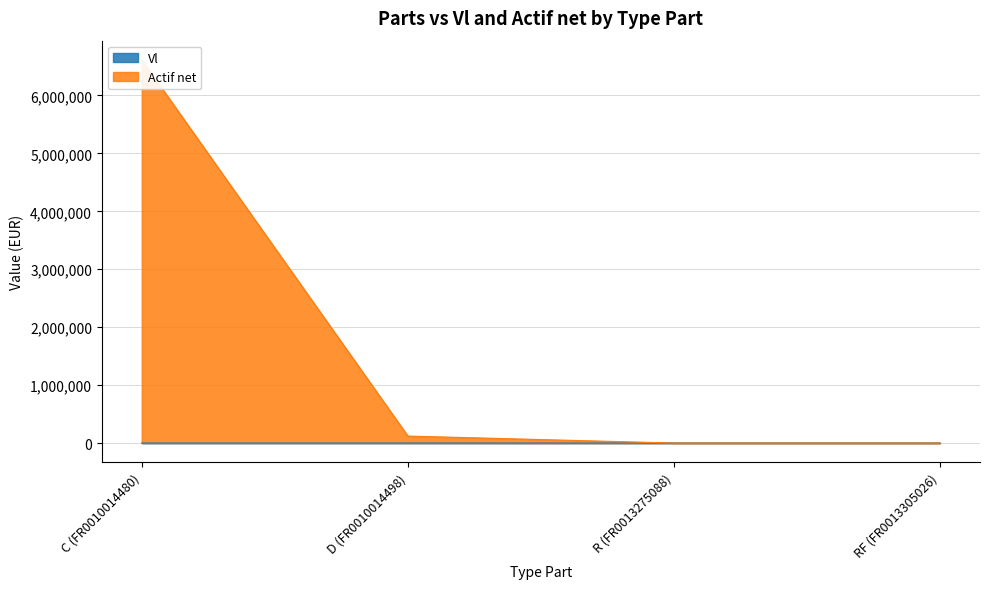

What is the total value across all series at D (FR0010014498)?

120678.4